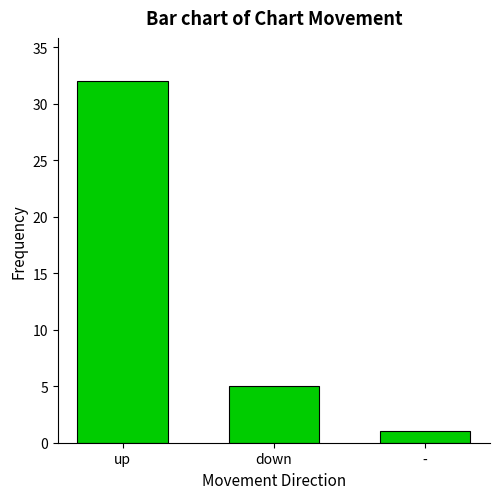

How many bars are there in total?

3